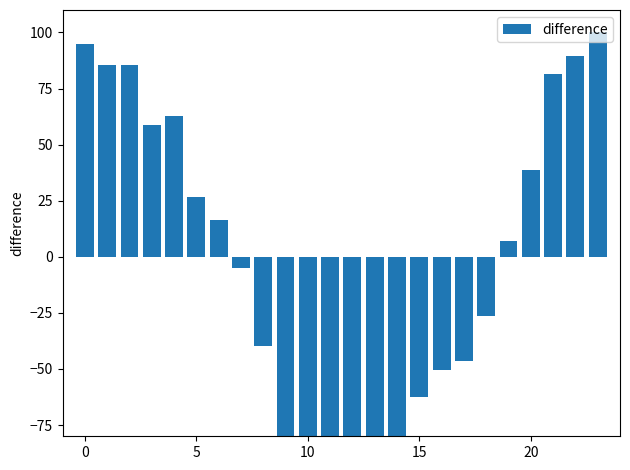

Which category has the lowest value across all series?

10